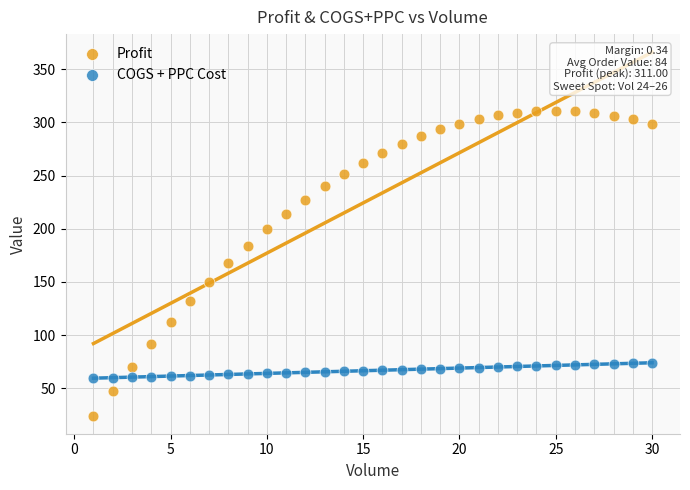

What are all the series names shown in the legend?

Profit, COGS + PPC Cost